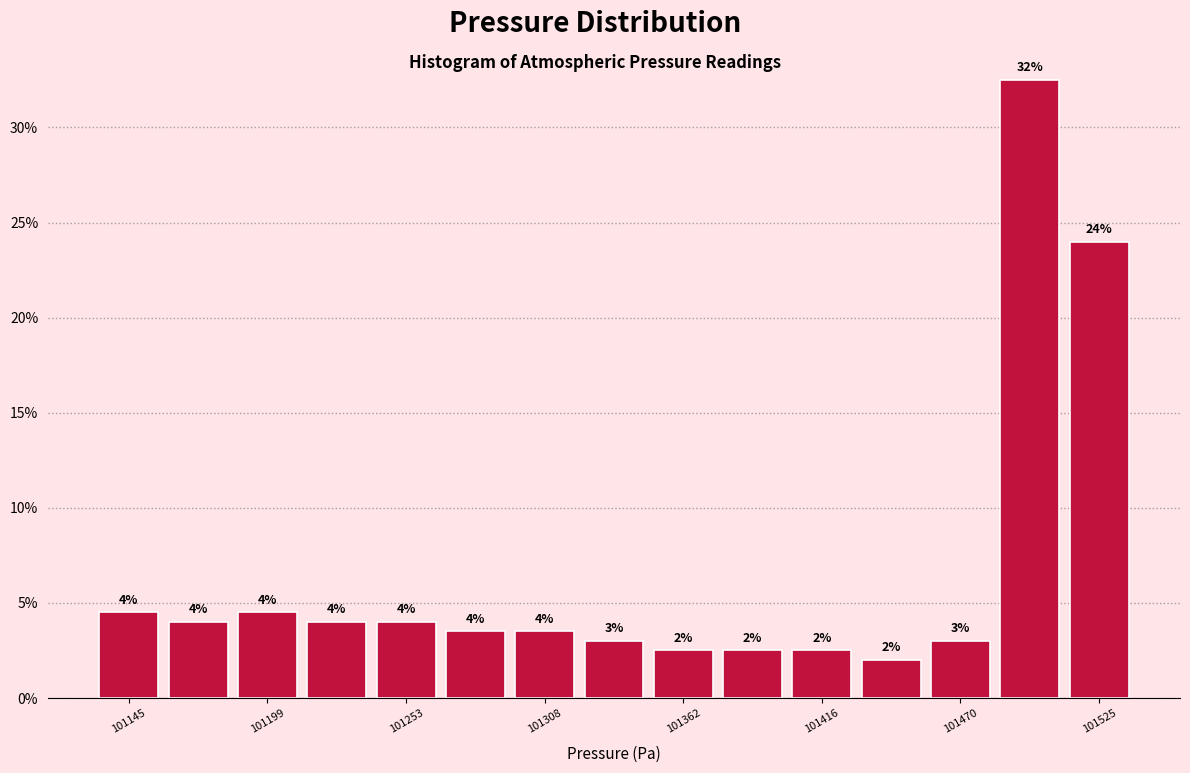

Read against the x-axis, roughly where is the centre of the tallest bar?

101500